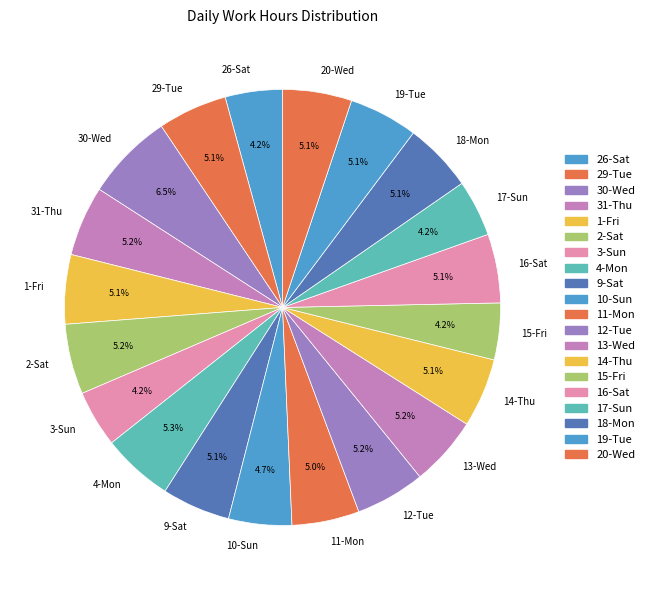

Combined, what portion of the pie is 1-Fri and 4-Mon?

10.4%